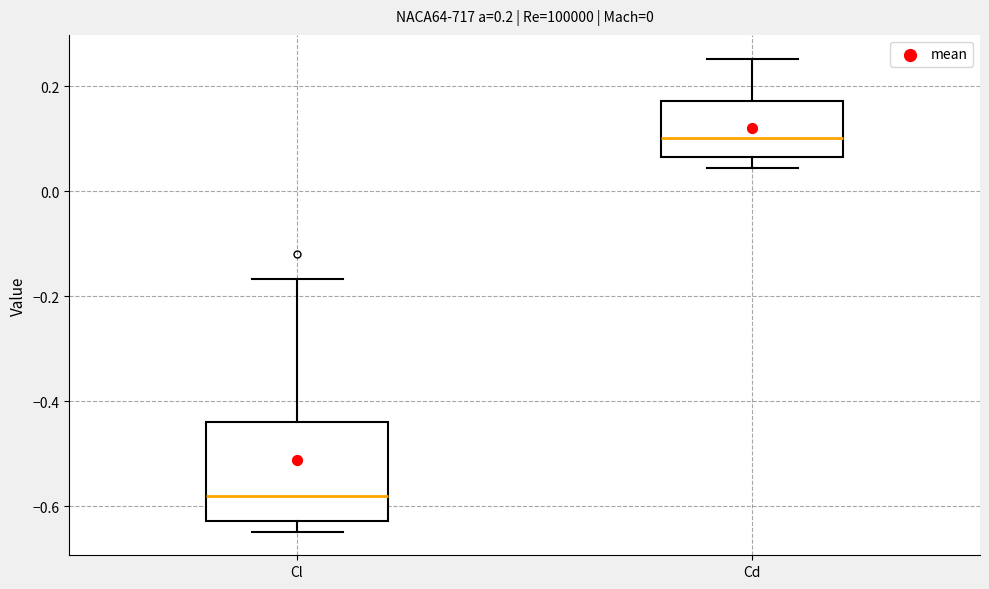

Which box has the lowest median line?

Cl